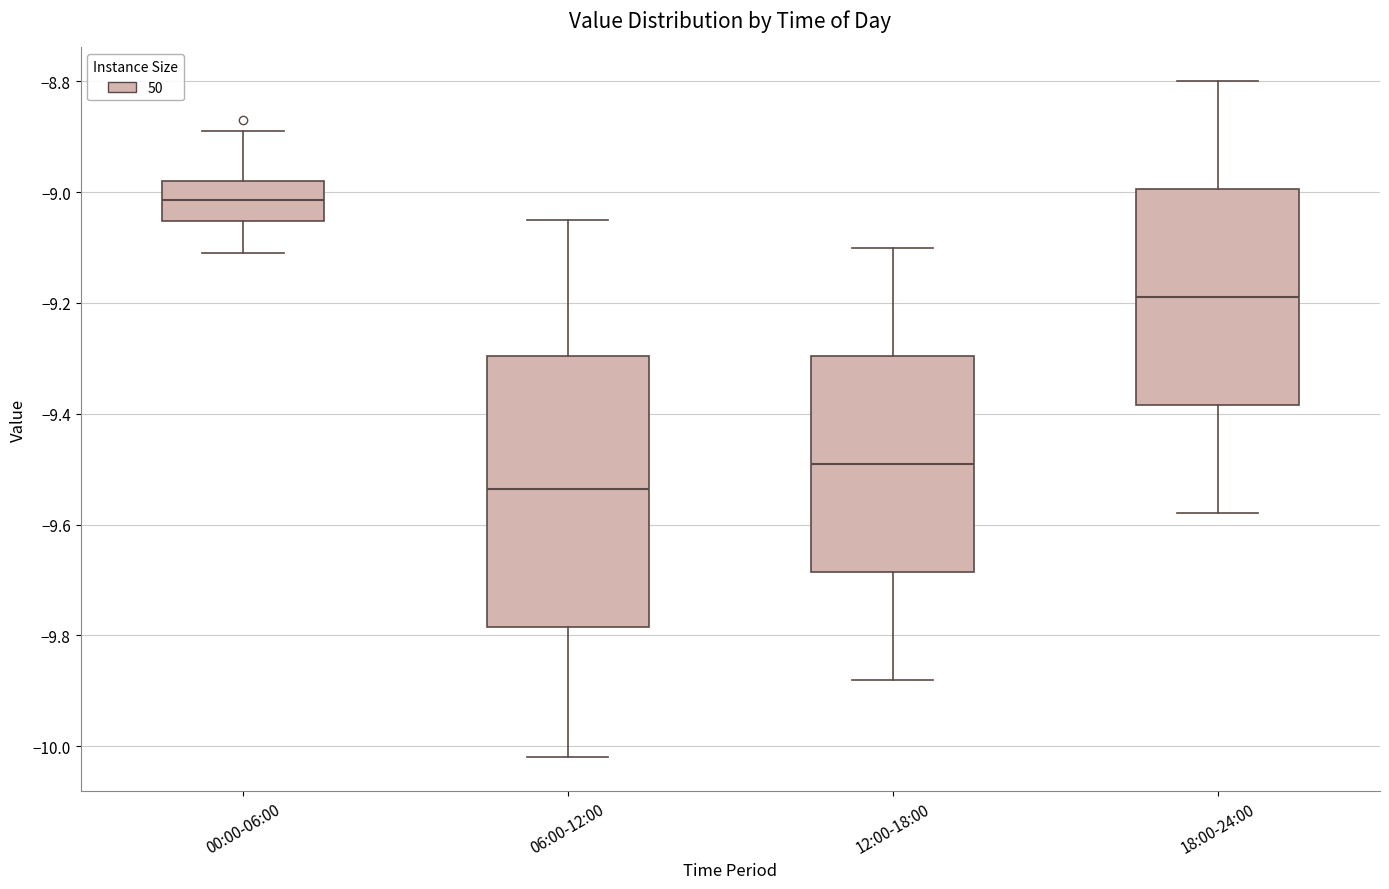

Where is the upper edge of the box for 12:00-18:00 on the y-axis? The values are not printed on the chart, so give them approximately, as read against the axis.

-9.30